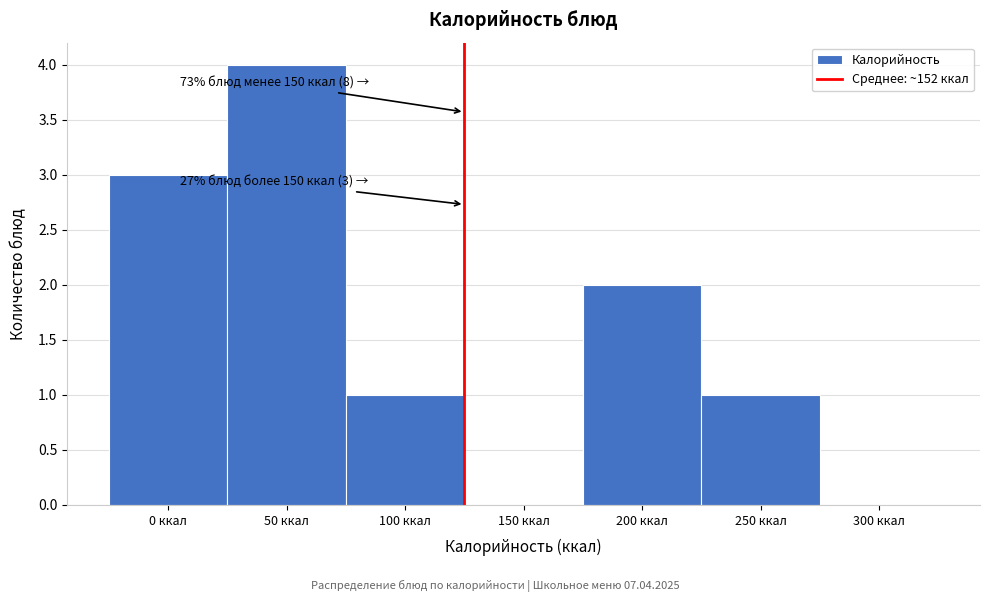

Reading left to right, what are all the values shown in this chart?

0 ккал=3	50 ккал=4	100 ккал=1	150 ккал=0	200 ккал=2	250 ккал=1	300 ккал=0